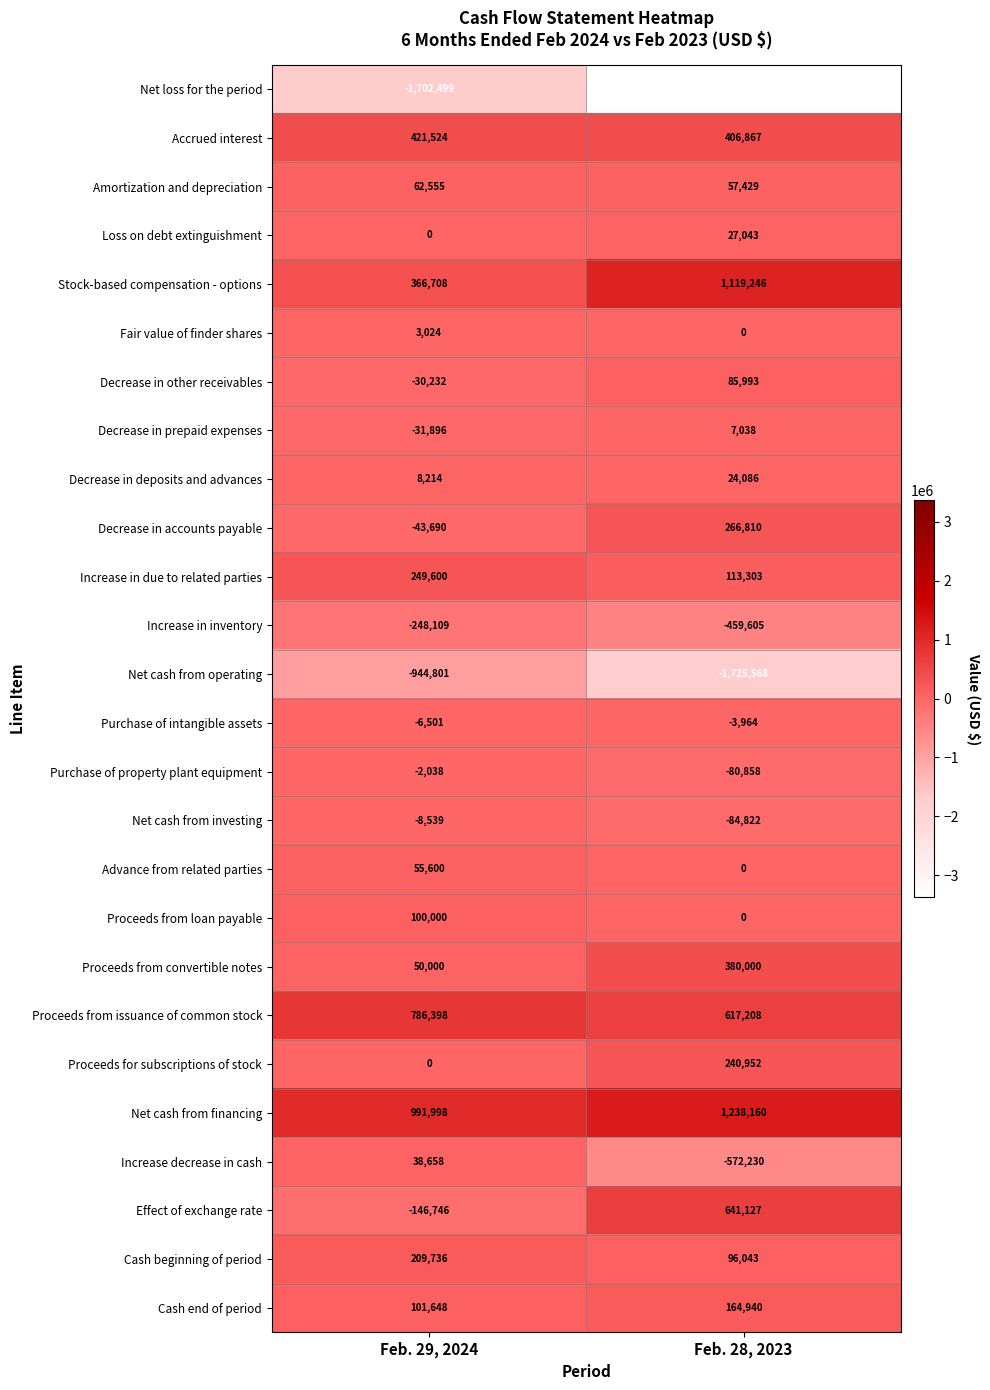

How many categories are shown in the chart?

2